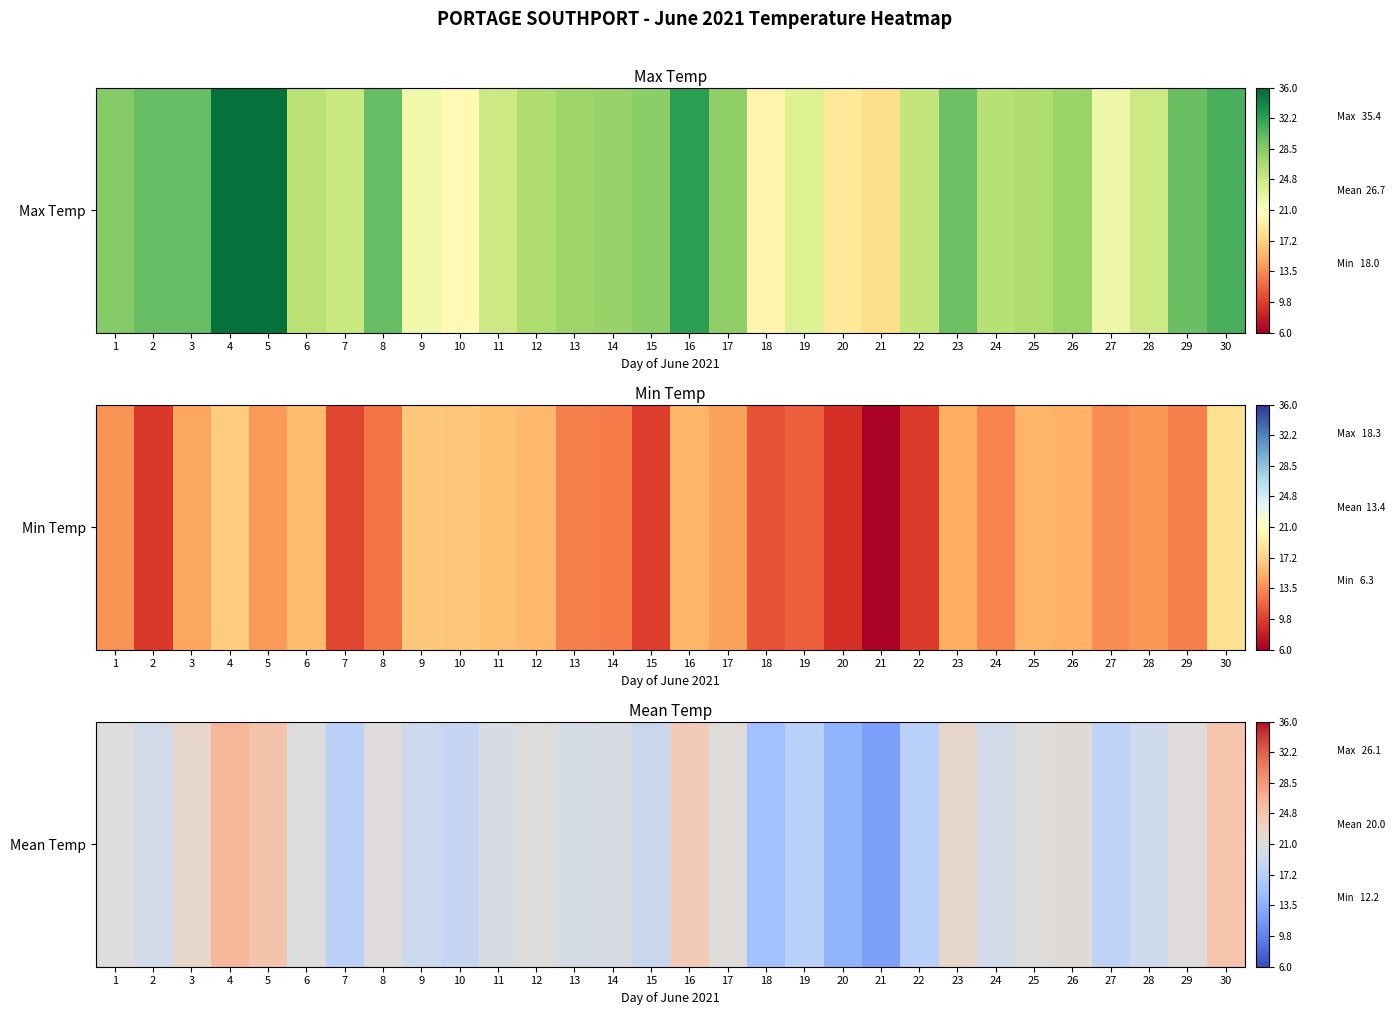

At which label is the value closest to 19?

15